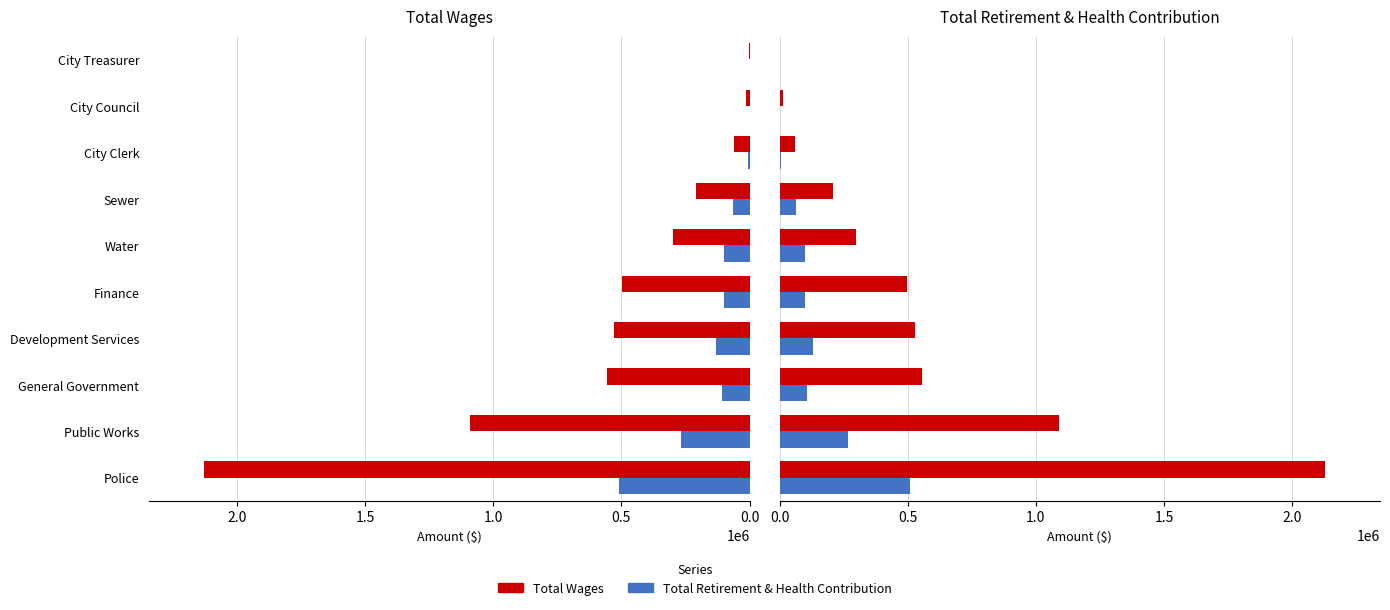

At how many categories does at least one series exceed 2055169?

1